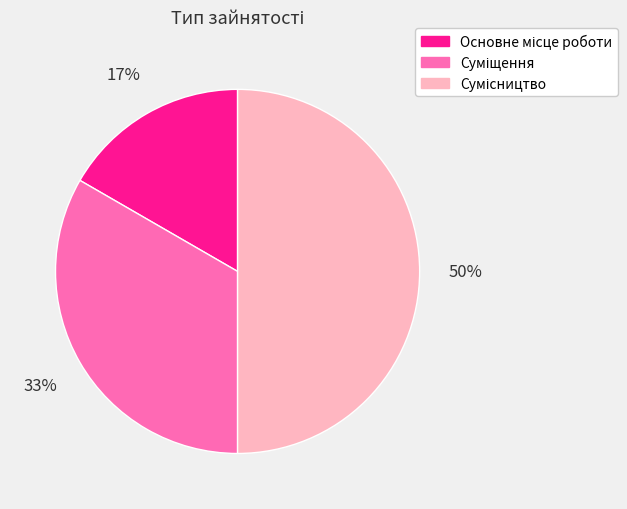

To the nearest percent, what is the difference between the largest and smallest slice percentages?

33%